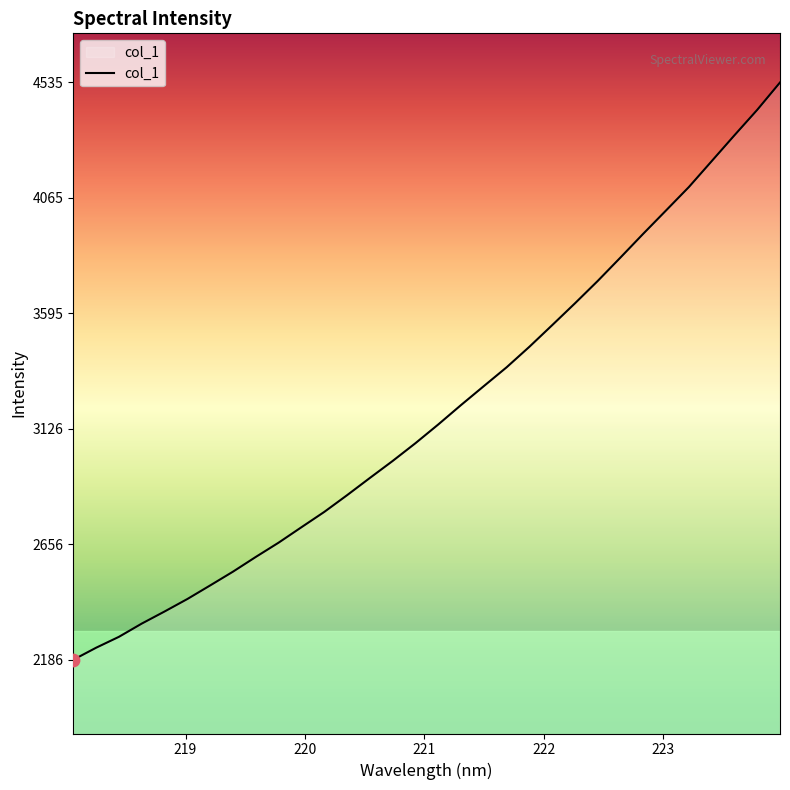

What is the minimum value shown in the chart?

2186.4